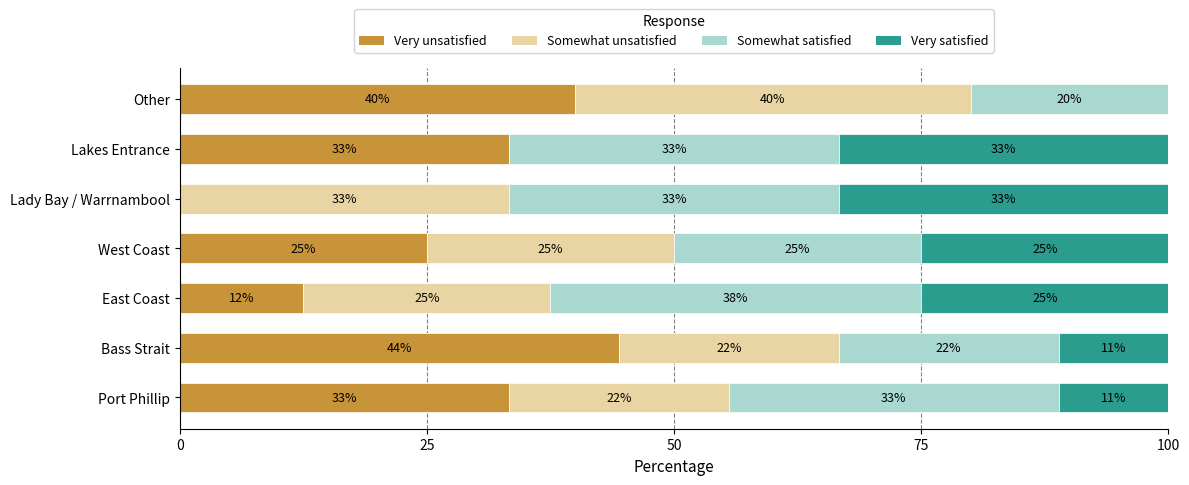

Reading right to left, transcribe all the data shown in this chart.

Very unsatisfied: 40.0	33.3	0.0	25.0	12.5	44.4	33.3
Somewhat unsatisfied: 40.0	0.0	33.3	25.0	25.0	22.2	22.2
Somewhat satisfied: 20.0	33.3	33.3	25.0	37.5	22.2	33.3
Very satisfied: 0.0	33.3	33.3	25.0	25.0	11.1	11.1